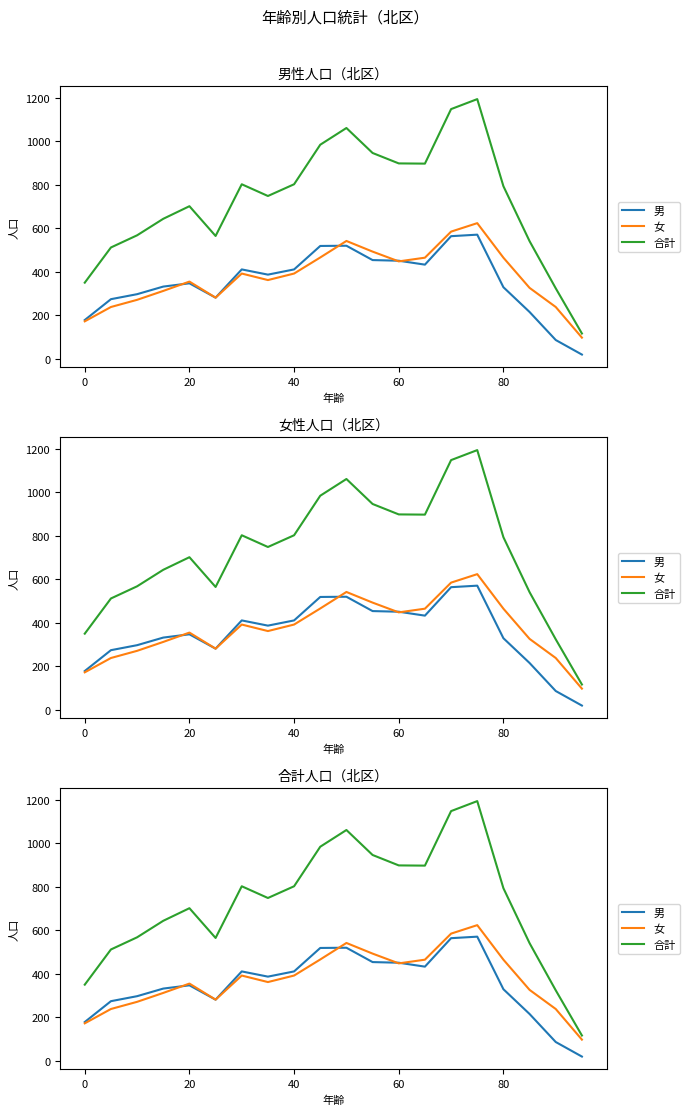

How many categories are shown in the chart?

20